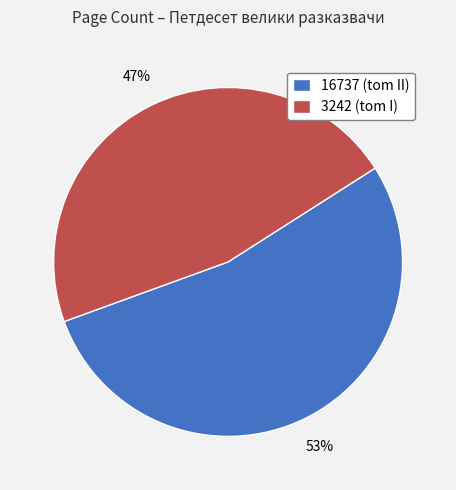

What is the ratio of the value at 3242 to the value at 16737?

0.9